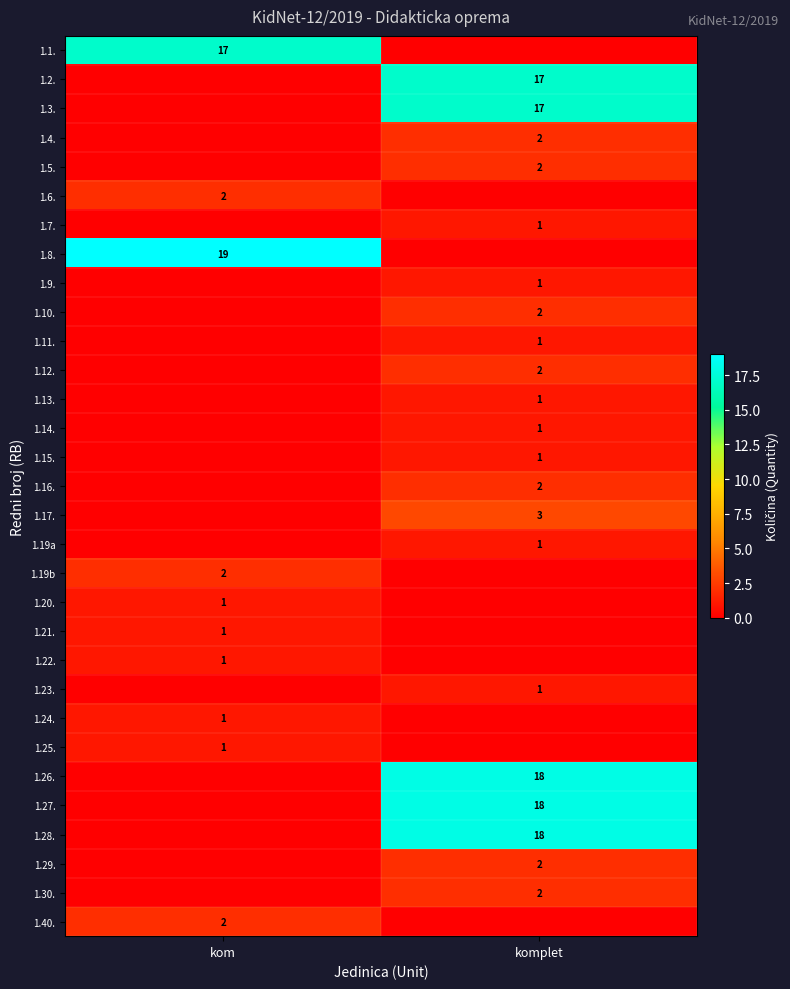

The value of 1.13. at komplet is 2. True or false?

False